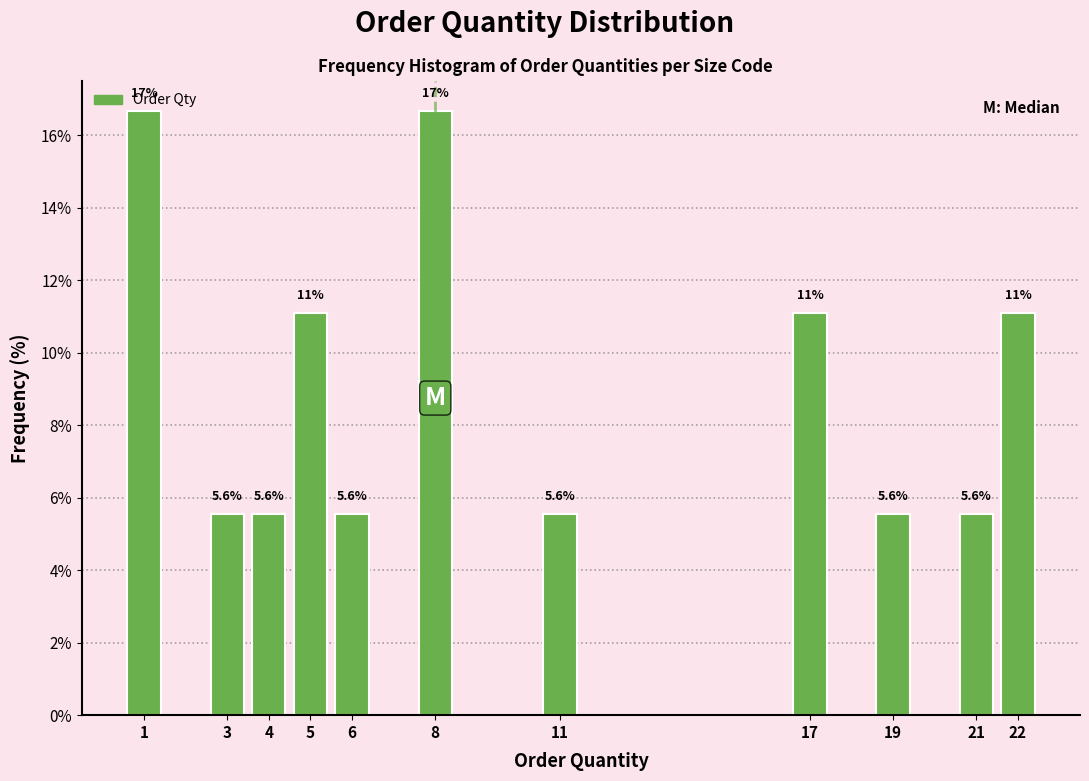

What is the approximate value at 22?

11.1